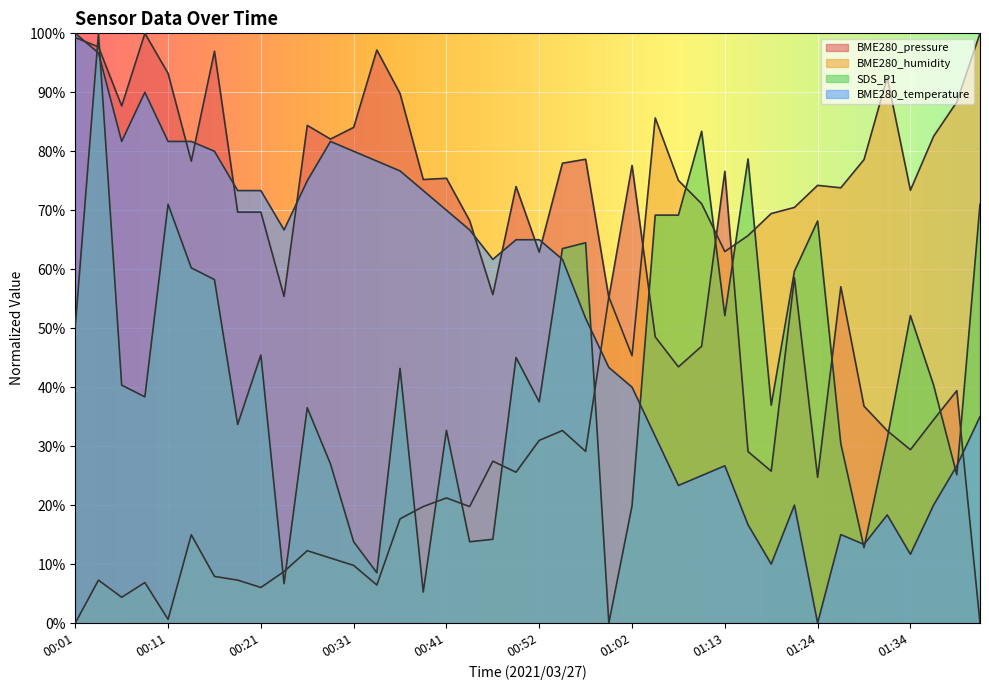

What is the sum of the BME280_temperature values at 01:31 and 00:39?

91.7